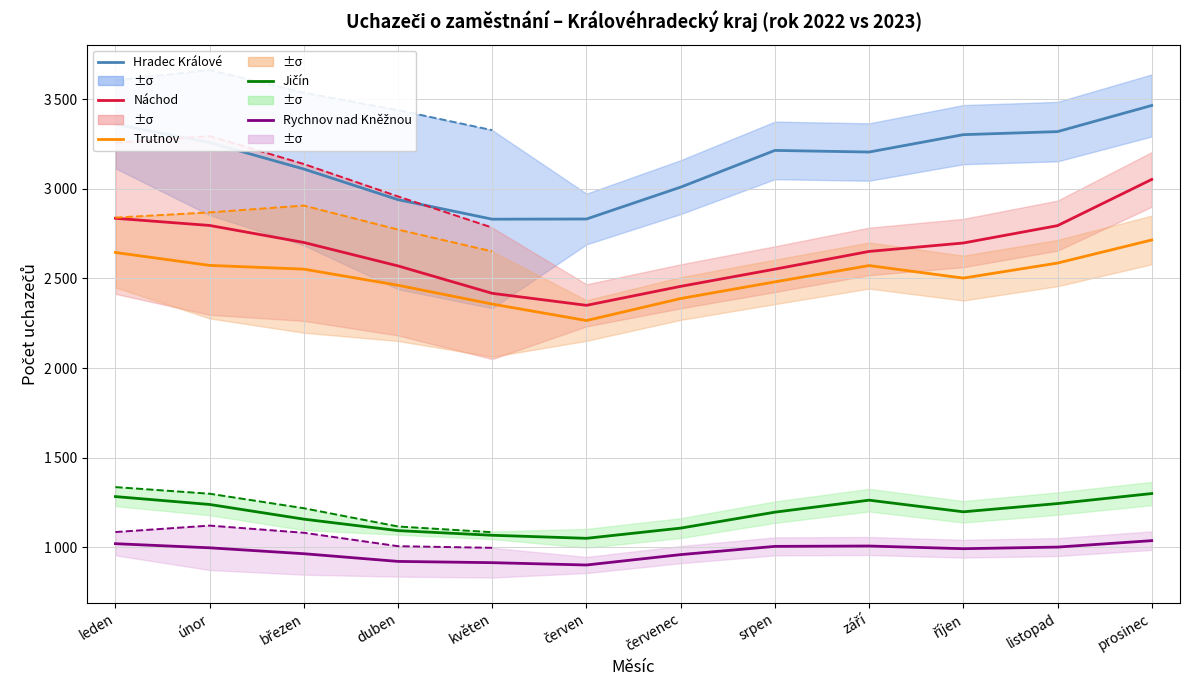

Is it true that Hradec Králové equals 1142 at září?

False